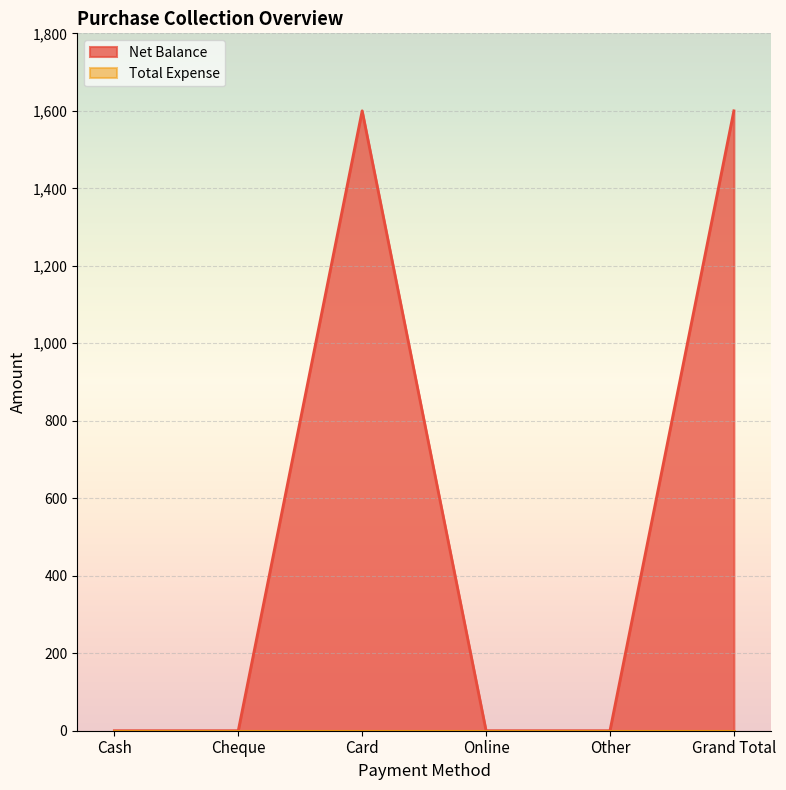

What is the difference between the values at Grand Total and Cheque?

1600